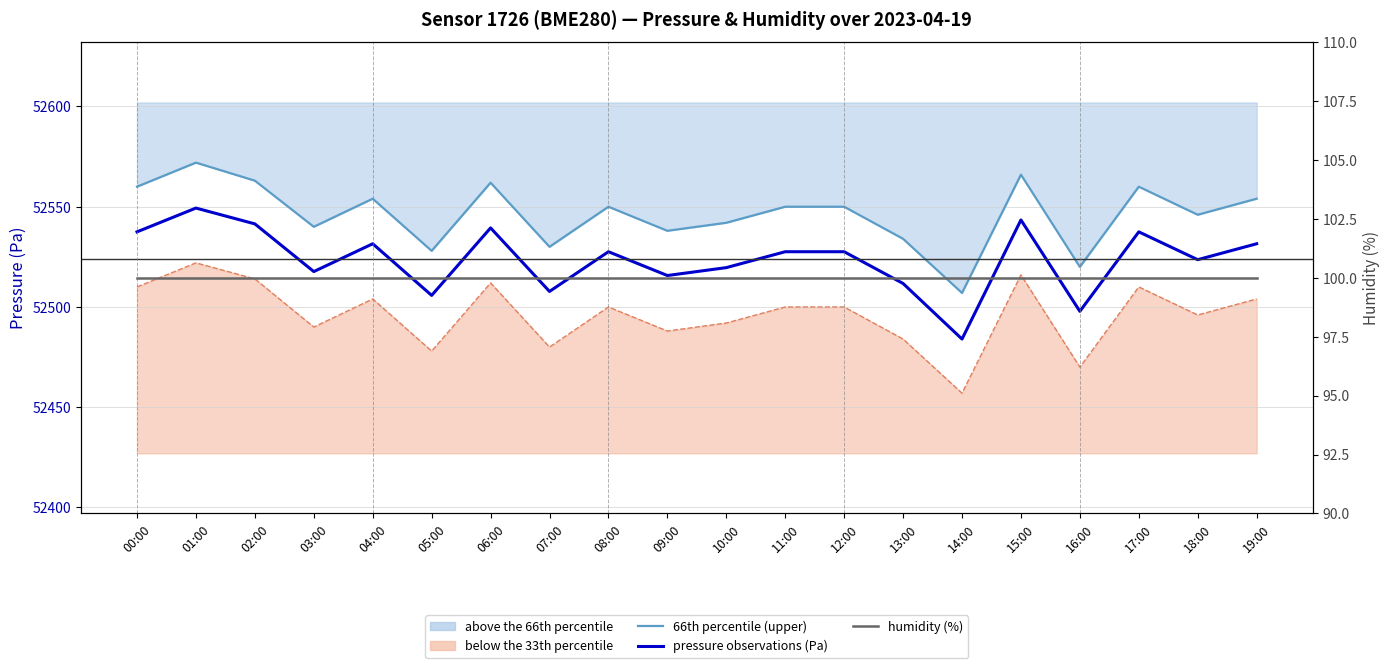

What is the minimum value for pressure observations (Pa)?

52484.0